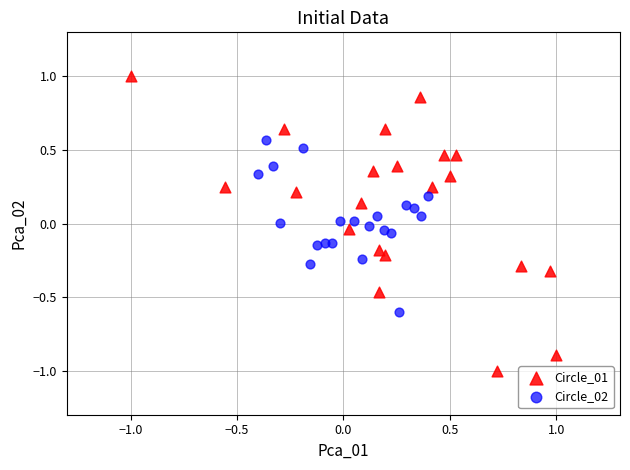

Which series has the largest Y range (max minus min)?

Circle_01